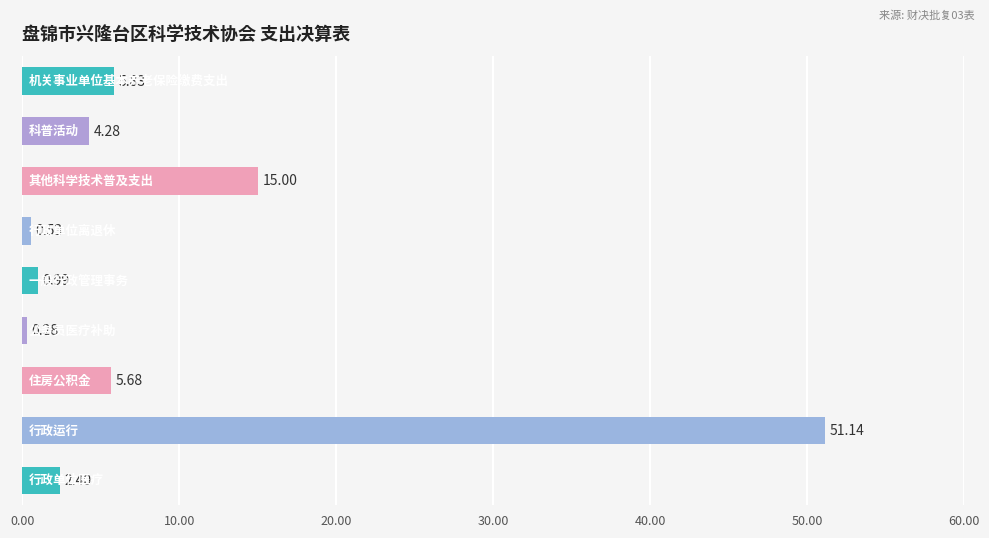

What is the difference between the maximum and minimum values?

50.9